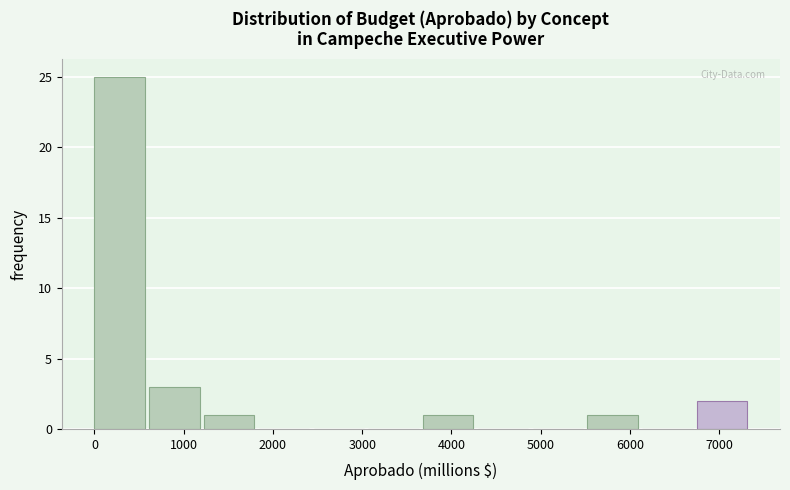

How tall is the bar that spans 5500 to 6100 on the x-axis? Neither the bar edges nor the heights are printed on the chart, so give them approximately, as read against the axes.

1